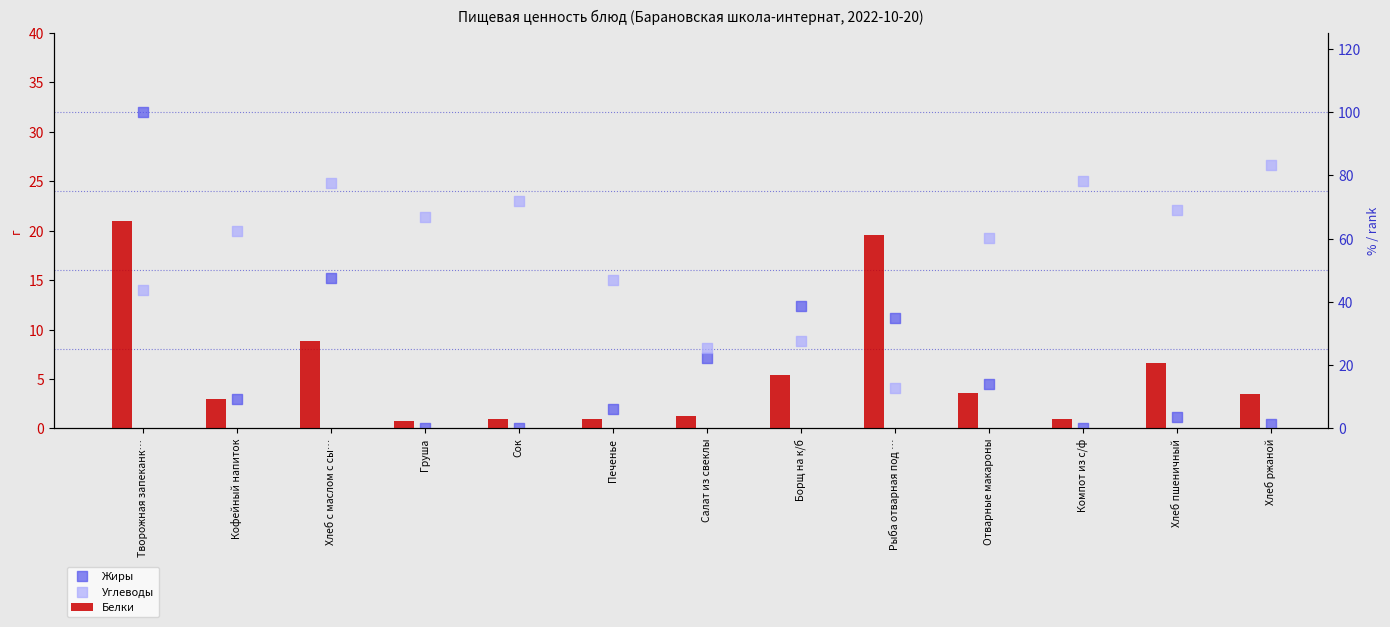

Is the value of Углеводы at Печенье greater than the value of Жиры at Хлеб с маслом с сы…?

No